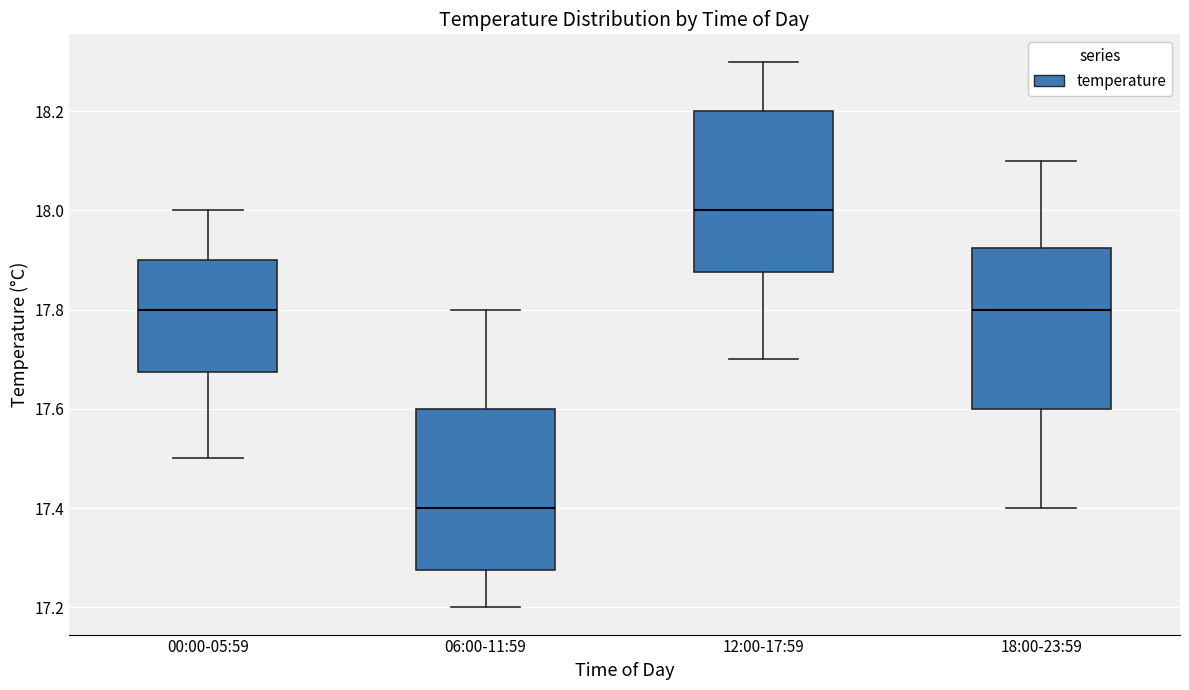

Where does the upper whisker of the box for 18:00-23:59 end on the y-axis? The values are not printed on the chart, so give them approximately, as read against the axis.

18.10